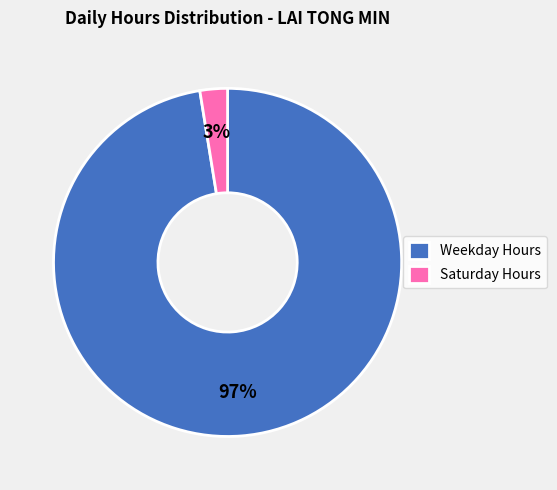

Do Weekday Hours and Saturday Hours together represent more than half of the pie?

Yes